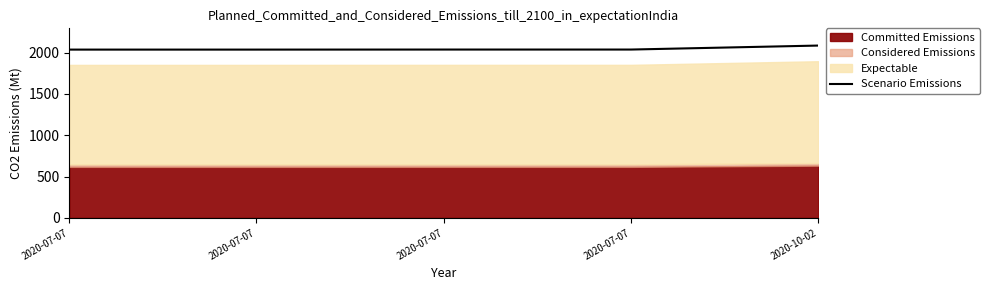

What is the label of the 1st point from the right?

2020-10-02